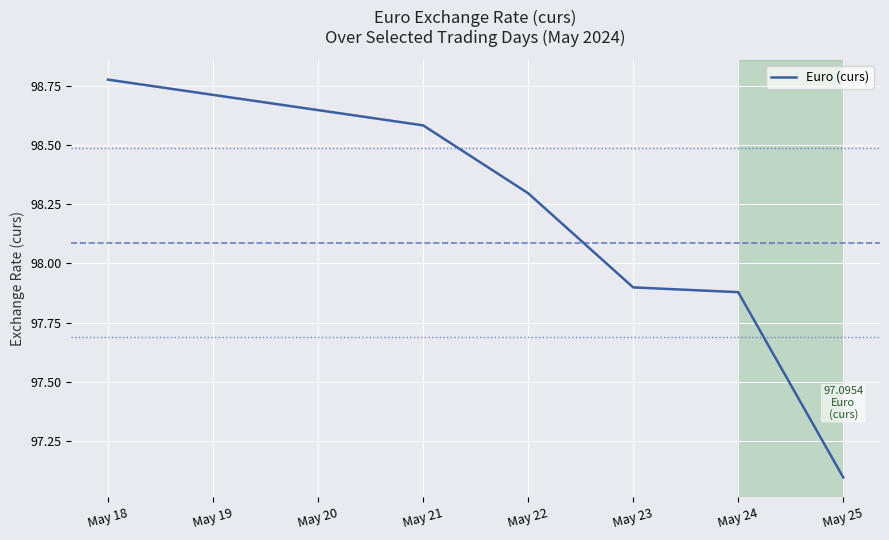

Does the chart have visible grid lines?

Yes